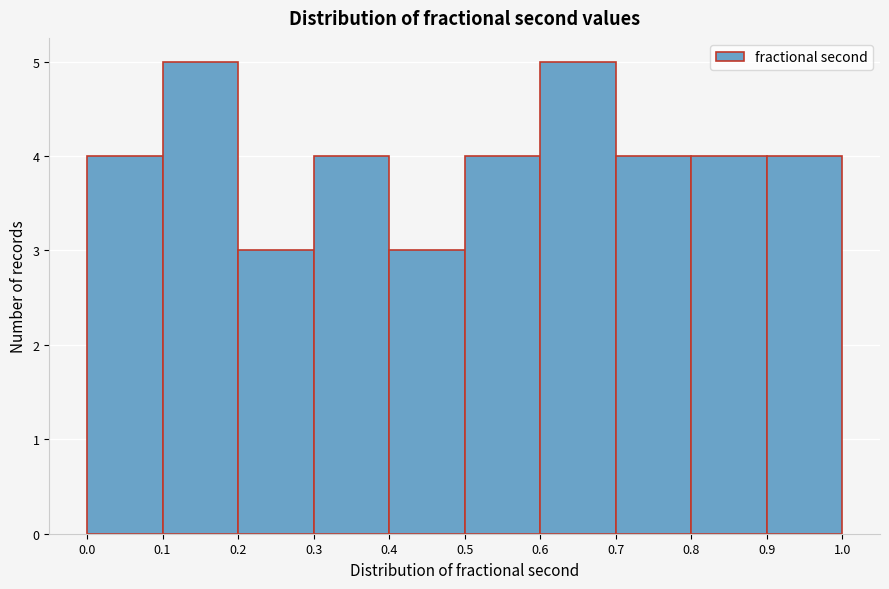

Reading left to right, transcribe this chart: for each bar, give the range it covers on the x-axis and its height. The values are not printed on the chart, so give them approximately, as read against the axis.

0.0 to 0.1: 4
0.1 to 0.2: 5
0.2 to 0.3: 3
0.3 to 0.4: 4
0.4 to 0.5: 3
0.5 to 0.6: 4
0.6 to 0.7: 5
0.7 to 0.8: 4
0.8 to 0.9: 4
0.9 to 1.0: 4